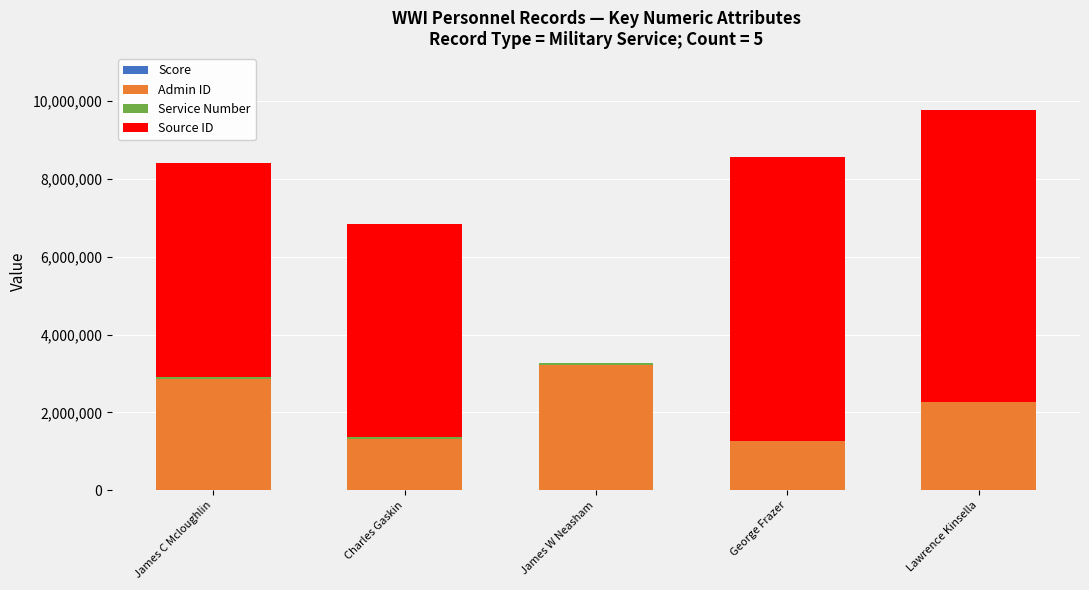

How many categories are shown in the chart?

5